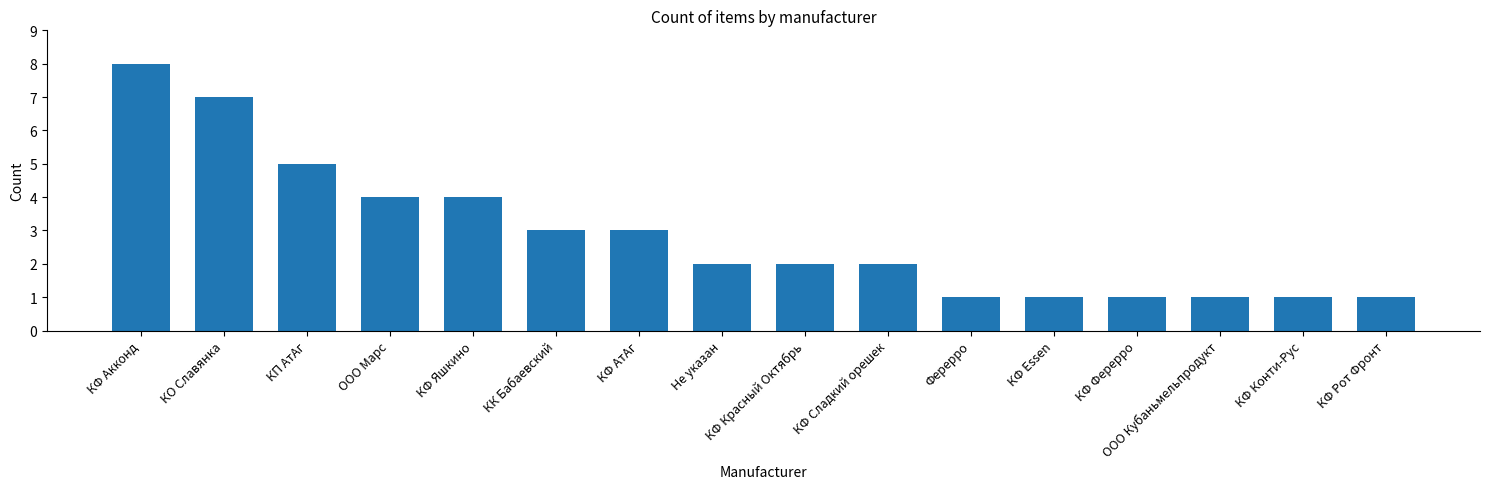

What is the greatest value displayed?

8